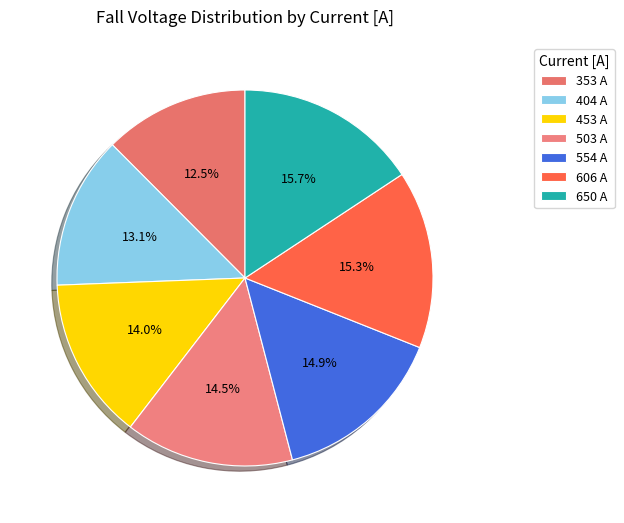

How many segments does this pie chart have?

7